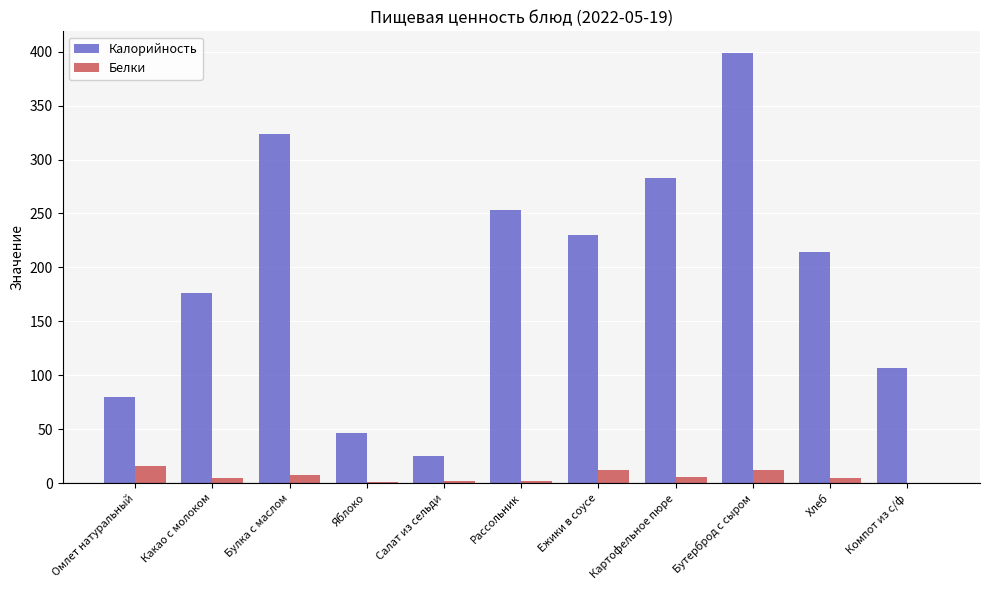

The value of Калорийность at Булка с маслом is 424.3. True or false?

False